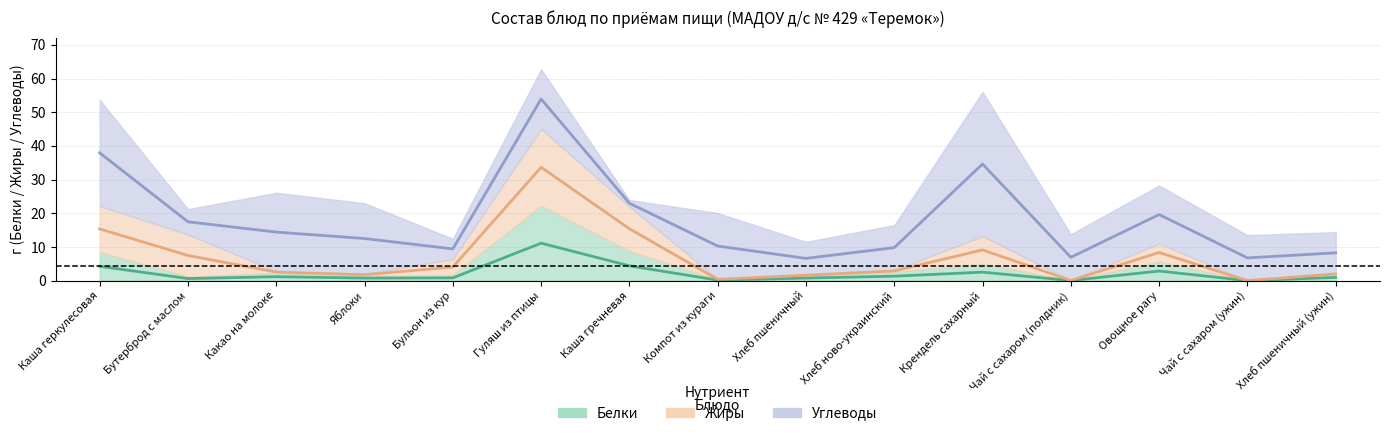

What is the average value of the Белки series?

2.1